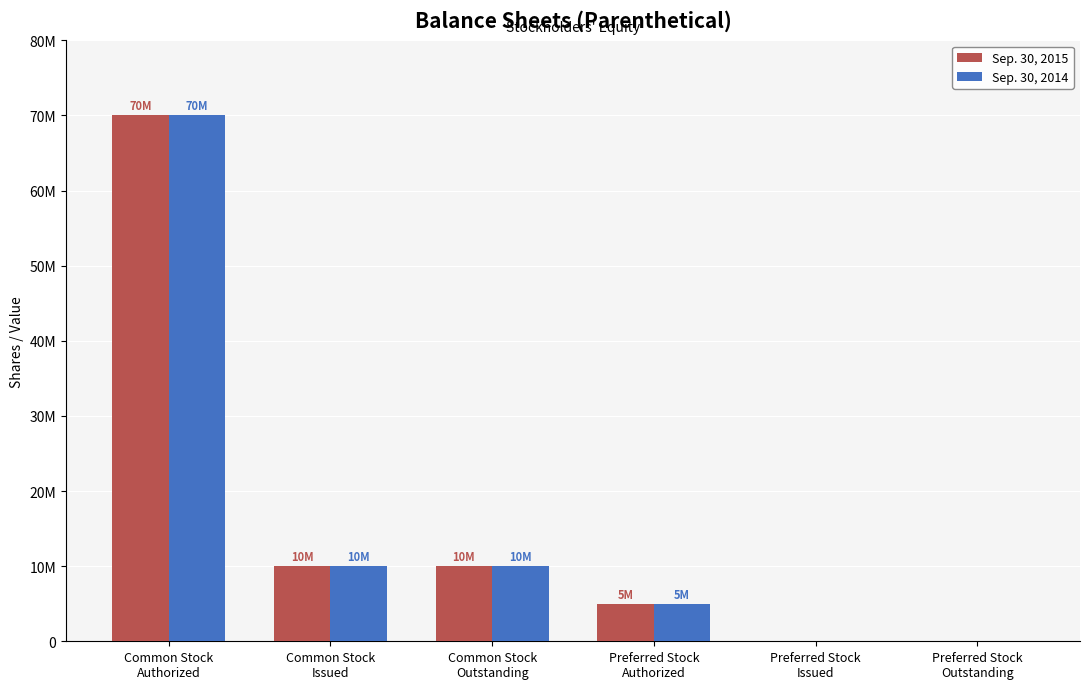

What is the difference between the Sep. 30, 2014 values at Preferred Stock
Outstanding and Preferred Stock
Authorized?

5000000